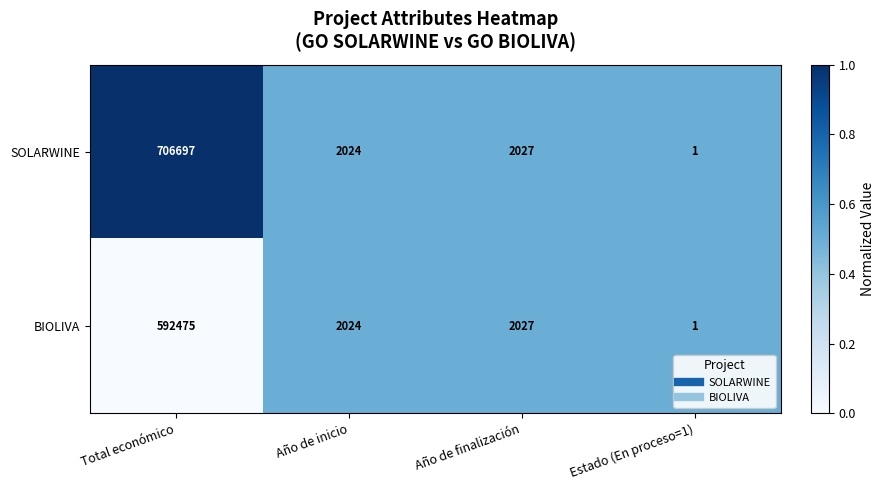

What is the average value of the BIOLIVA series?

149132